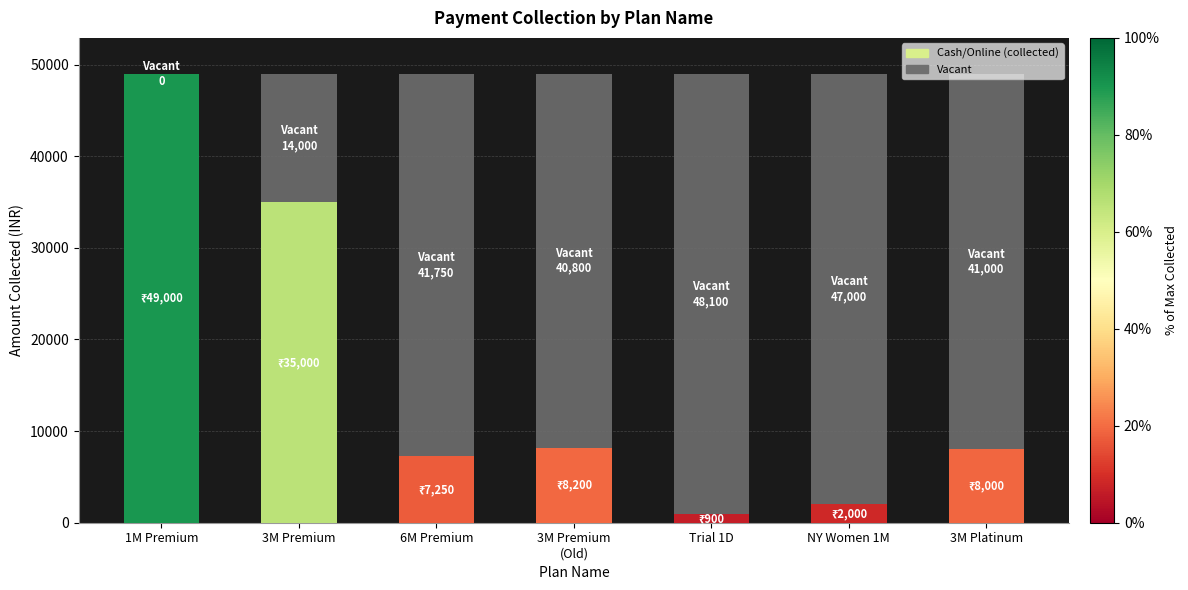

At which category is the sum across all series the highest?

1M Premium